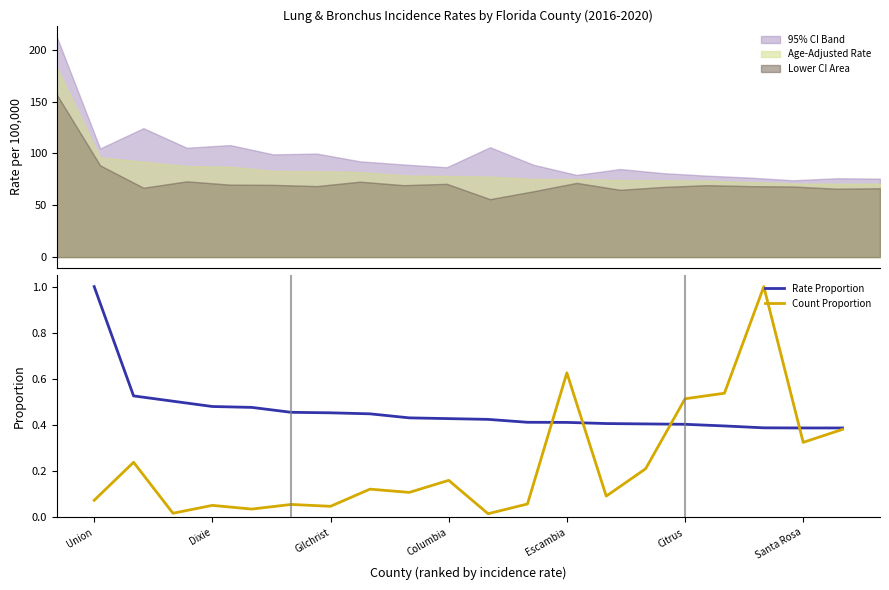

List the series in order of their peak value, lowest first.

Rate Proportion, Count Proportion